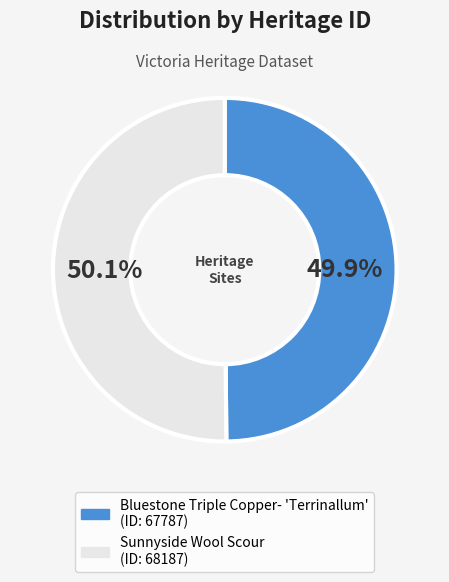

Does any single category account for the majority?

Yes